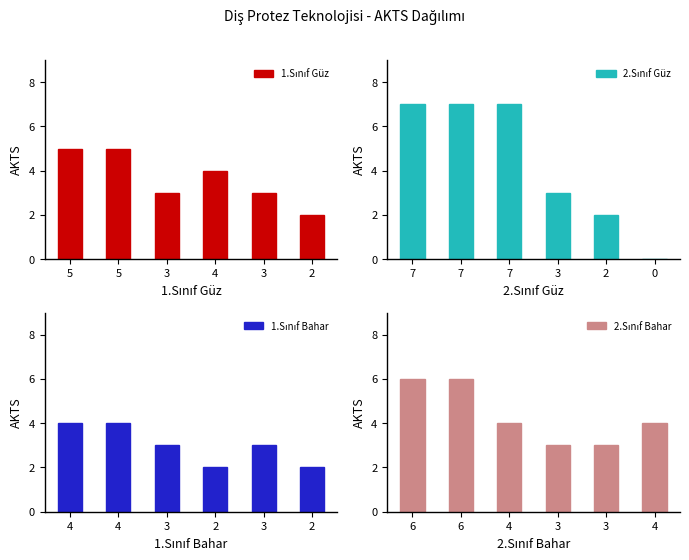

Is the value of 2.Sınıf Bahar at 5 greater than the value of 2.Sınıf Güz at 2?

Yes